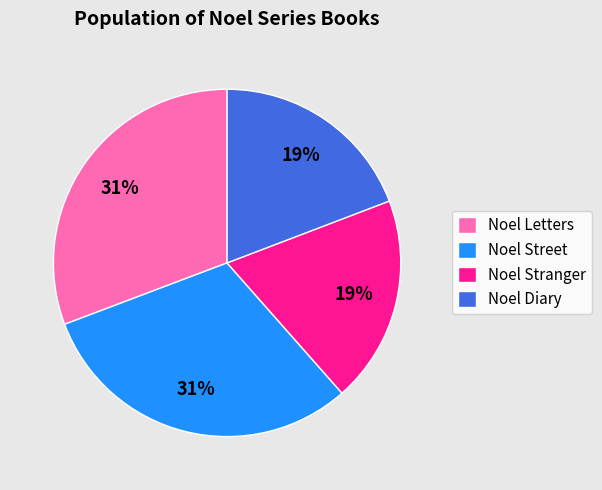

Between Noel Letters and Noel Diary, which is larger?

Noel Letters